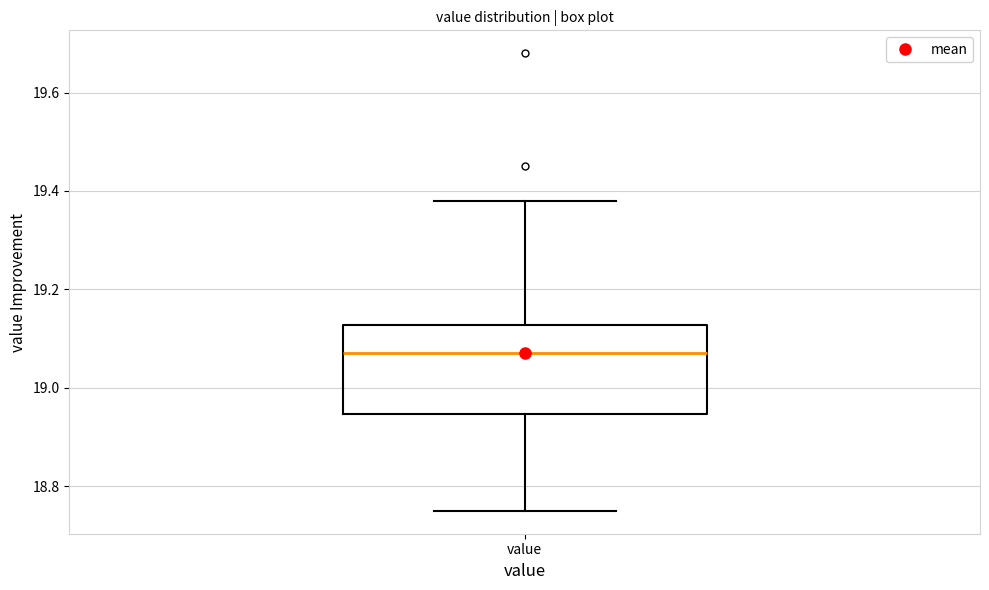

Where does the lower whisker of the box for value end on the y-axis? The values are not printed on the chart, so give them approximately, as read against the axis.

18.76